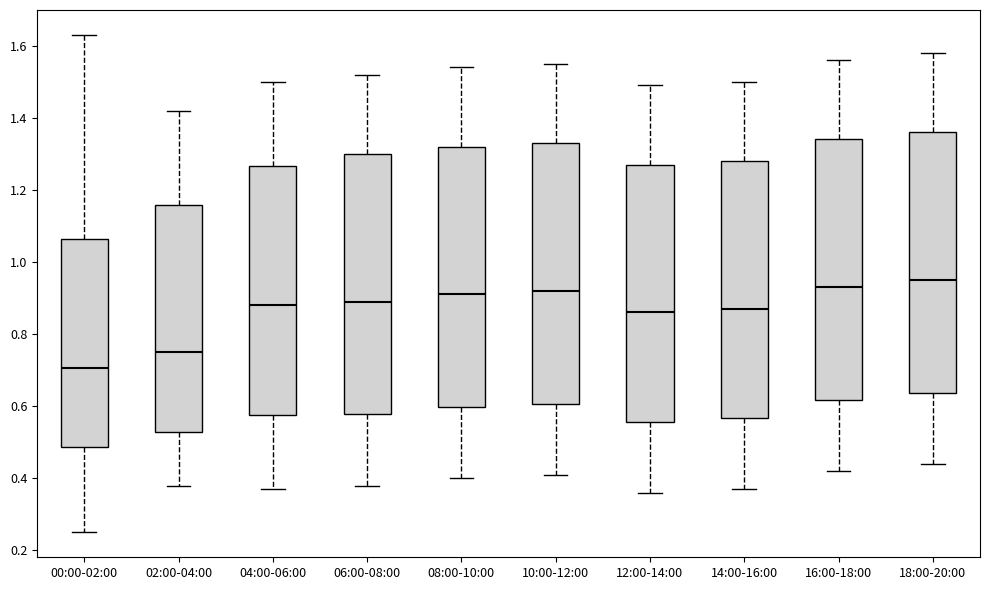

Reading left to right, transcribe this box plot: for each box, give where its median line is, the range the box spans, and where its two whiskers end, as read against the y-axis. The values are not printed on the chart, so give them approximately, as read against the axis.

00:00-02:00: median 0.70, box 0.48 to 1.06, whiskers 0.26 to 1.64
02:00-04:00: median 0.76, box 0.52 to 1.16, whiskers 0.38 to 1.42
04:00-06:00: median 0.88, box 0.58 to 1.26, whiskers 0.38 to 1.50
06:00-08:00: median 0.90, box 0.58 to 1.30, whiskers 0.38 to 1.52
08:00-10:00: median 0.92, box 0.60 to 1.32, whiskers 0.40 to 1.54
10:00-12:00: median 0.92, box 0.60 to 1.34, whiskers 0.42 to 1.56
12:00-14:00: median 0.86, box 0.56 to 1.28, whiskers 0.36 to 1.50
14:00-16:00: median 0.88, box 0.56 to 1.28, whiskers 0.38 to 1.50
16:00-18:00: median 0.94, box 0.62 to 1.34, whiskers 0.42 to 1.56
18:00-20:00: median 0.96, box 0.64 to 1.36, whiskers 0.44 to 1.58